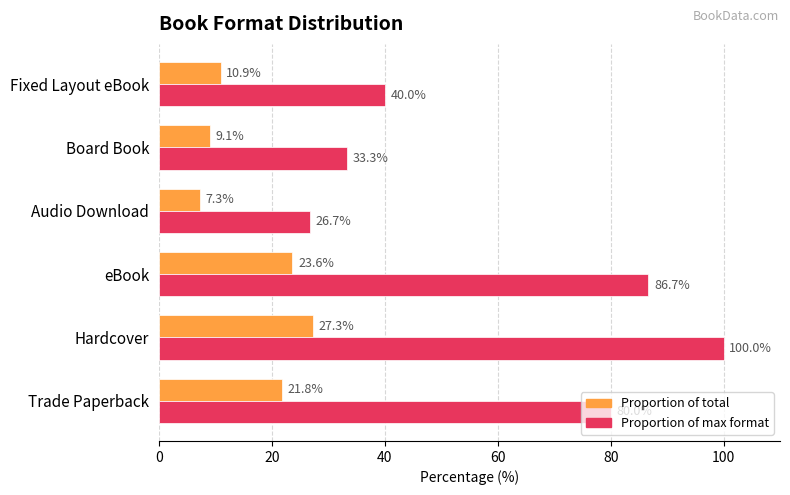

What is the difference between the highest and lowest values at Trade Paperback?

58.2